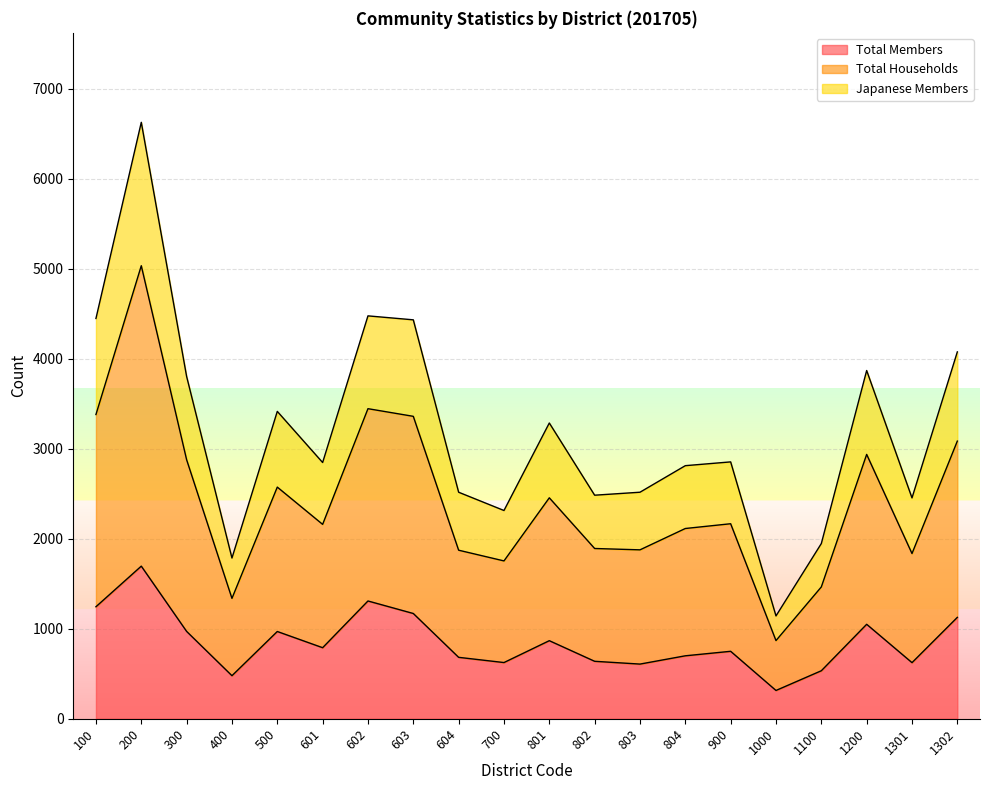

Which series has the largest total across all categories?

Total Households